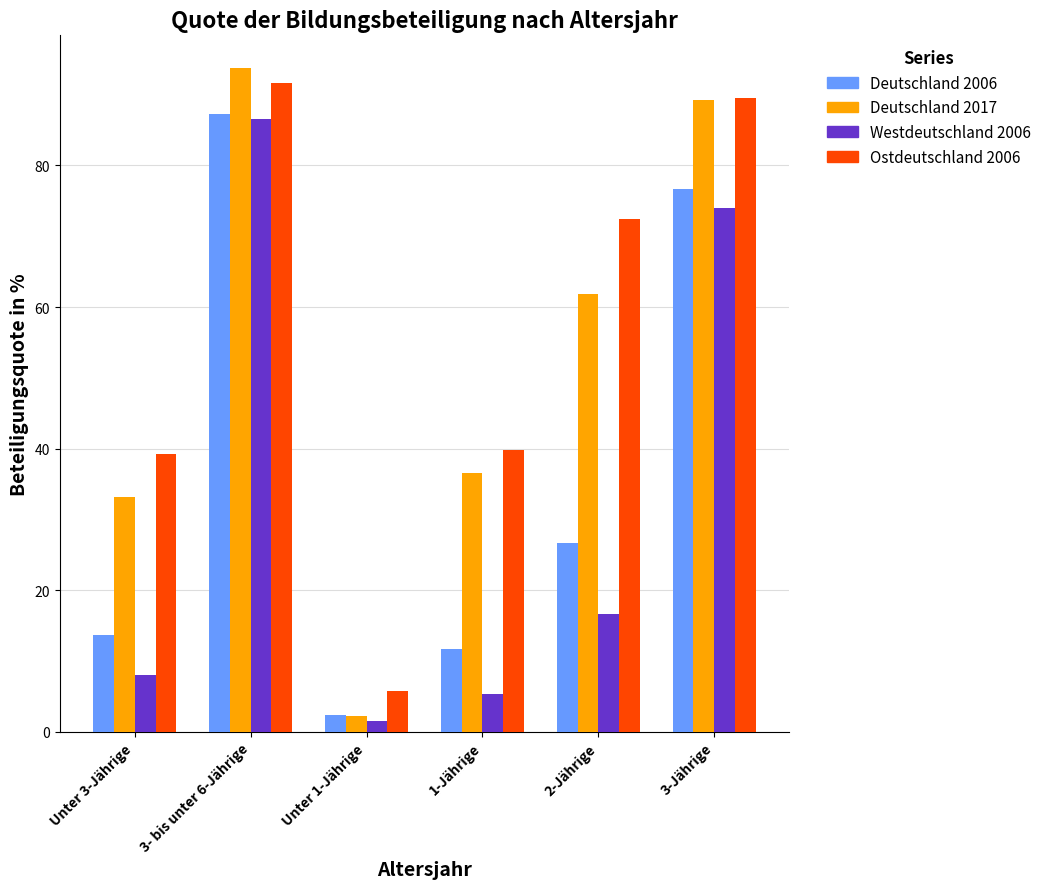

What is the label of the 2nd bar from the left?

3- bis unter 6-Jährige